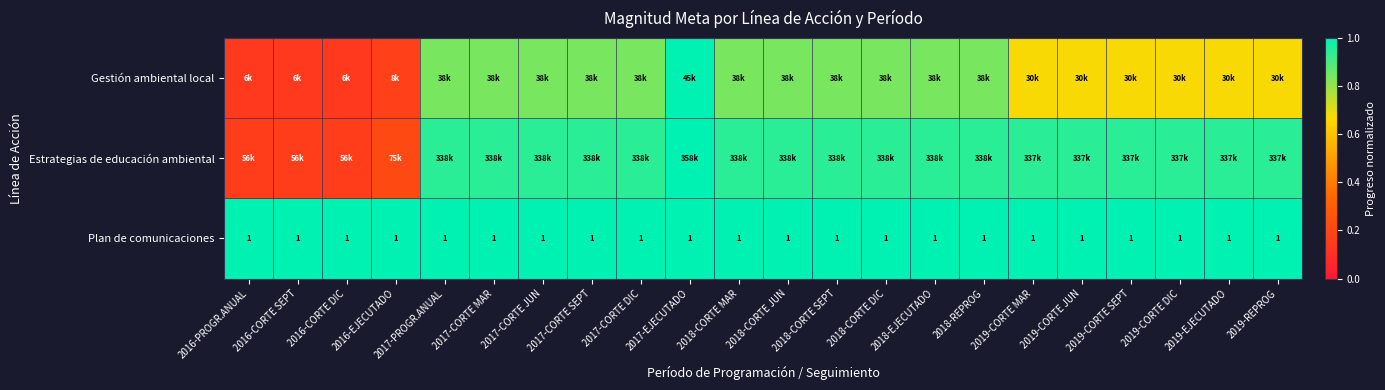

The Plan de comunicaciones series shows 0.5 at 2016-CORTE DIC. True or false?

False